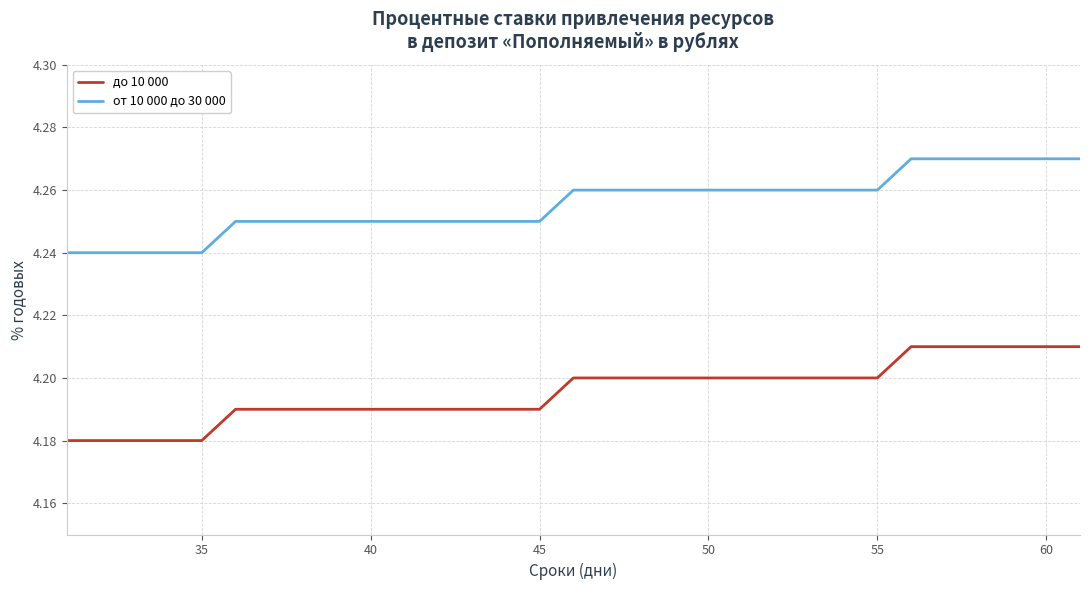

List the series in order of their overall mean, highest first.

от 10 000 до 30 000, до 10 000